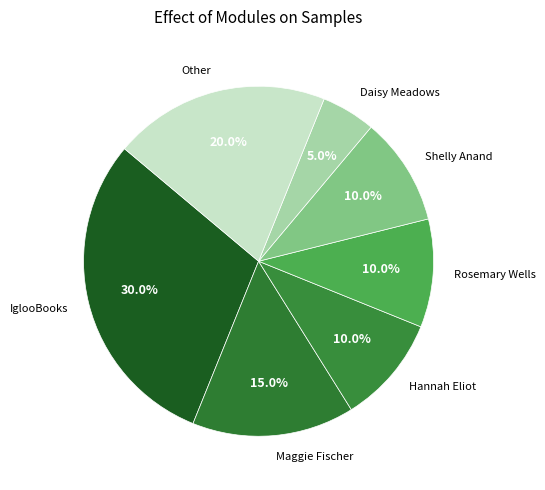

What is the total percentage of Shelly Anand and Rosemary Wells?

20.0%